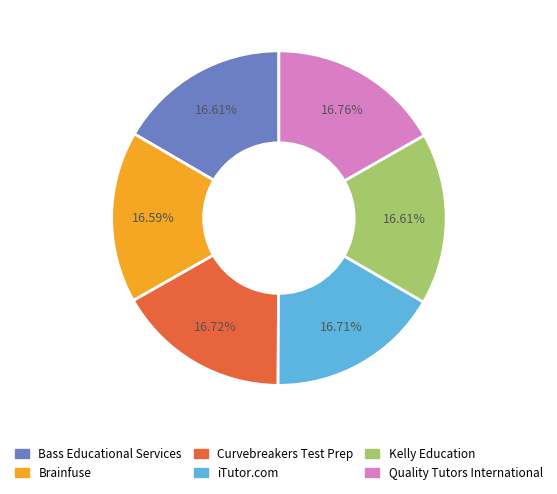

Combined, do Kelly Education and Curvebreakers Test Prep account for over 50%?

No